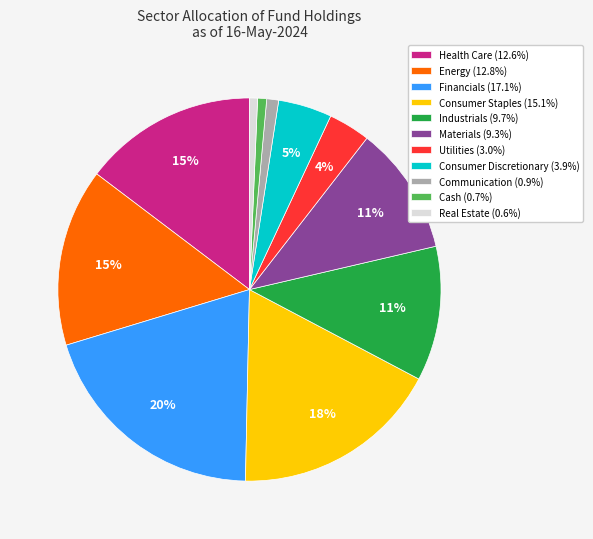

To the nearest percent, what is the average slice percentage?

9%